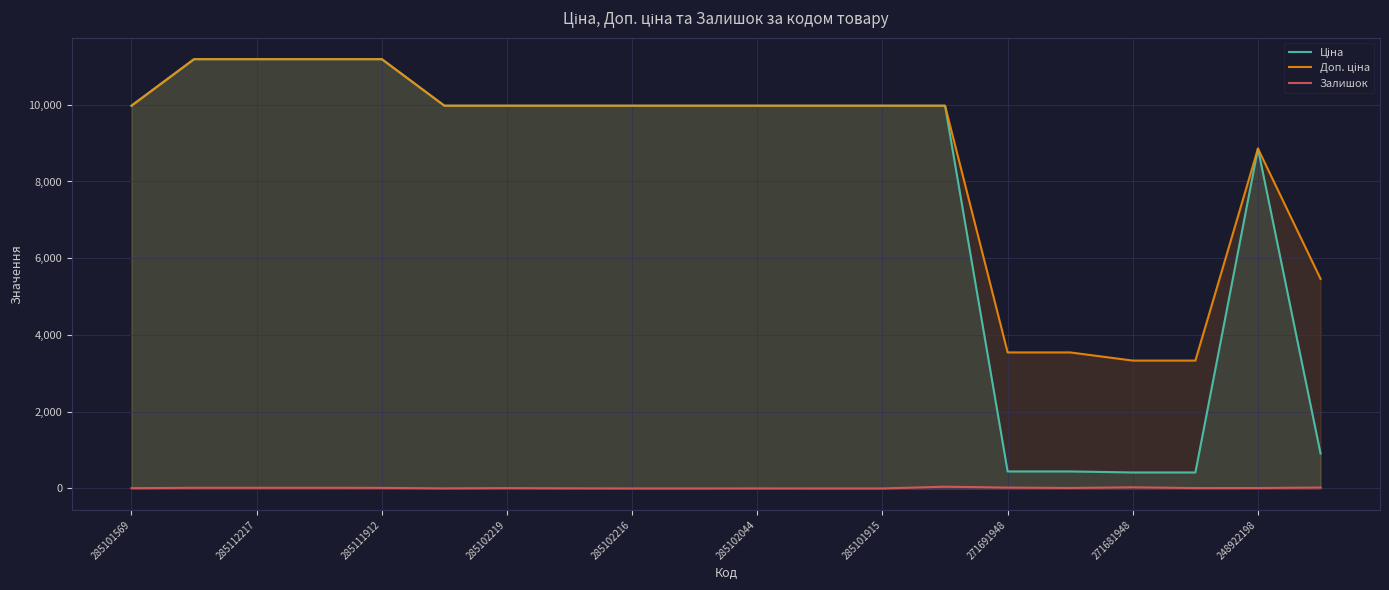

Reading left to right, transcribe all the data shown in this chart.

Ціна: 9975.0	11188.2	11188.2	11188.2	11188.2	9975.0	9975.0	9975.0	9975.0	9975.0	9975.0	9975.0	9975.0	9975.0	443.1	443.1	416.6	416.6	8856.7	910.4
Доп. ціна: 9975.0	11188.2	11188.2	11188.2	11188.2	9975.0	9975.0	9975.0	9975.0	9975.0	9975.0	9975.0	9975.0	9975.0	3545.0	3545.0	3332.5	3332.5	8856.7	5462.3
Залишок: 7.0	17.0	17.0	17.0	15.0	2.0	9.0	3.0	0.0	0.0	1.0	0.0	0.0	46.0	22.0	13.0	30.0	10.0	11.0	24.0